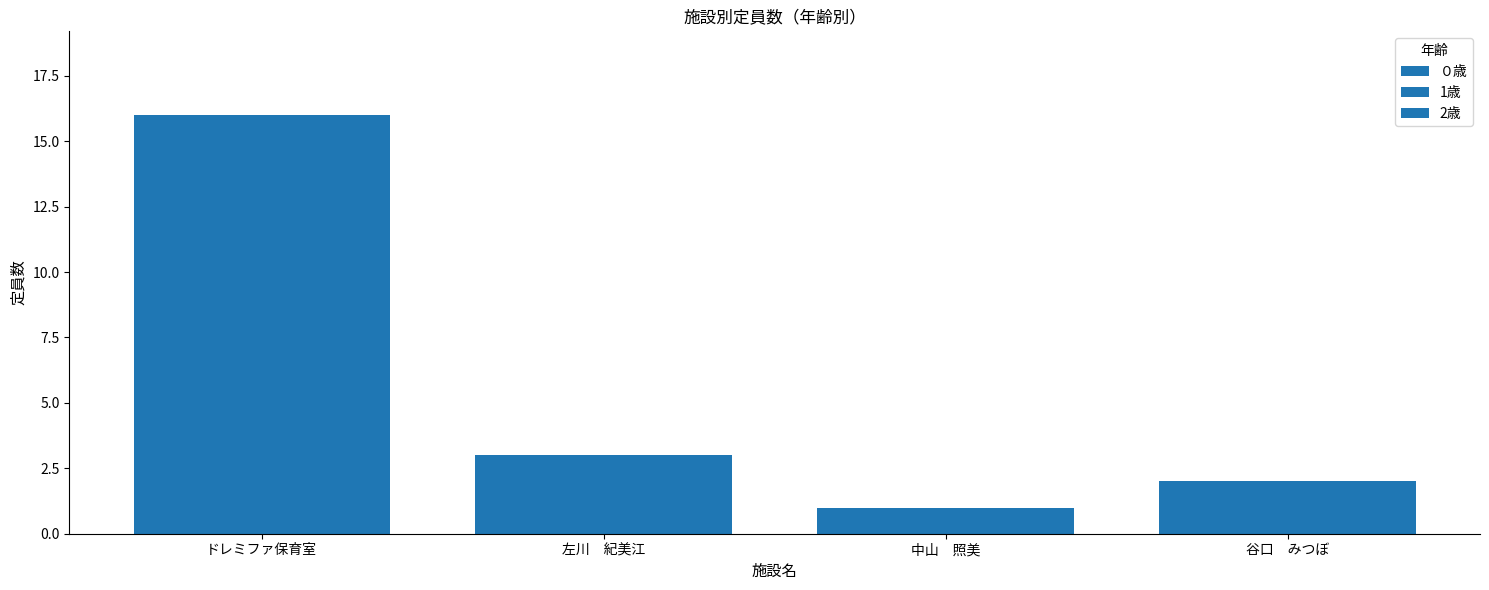

What is the difference between the maximum and minimum values in the 2歳 series?

15